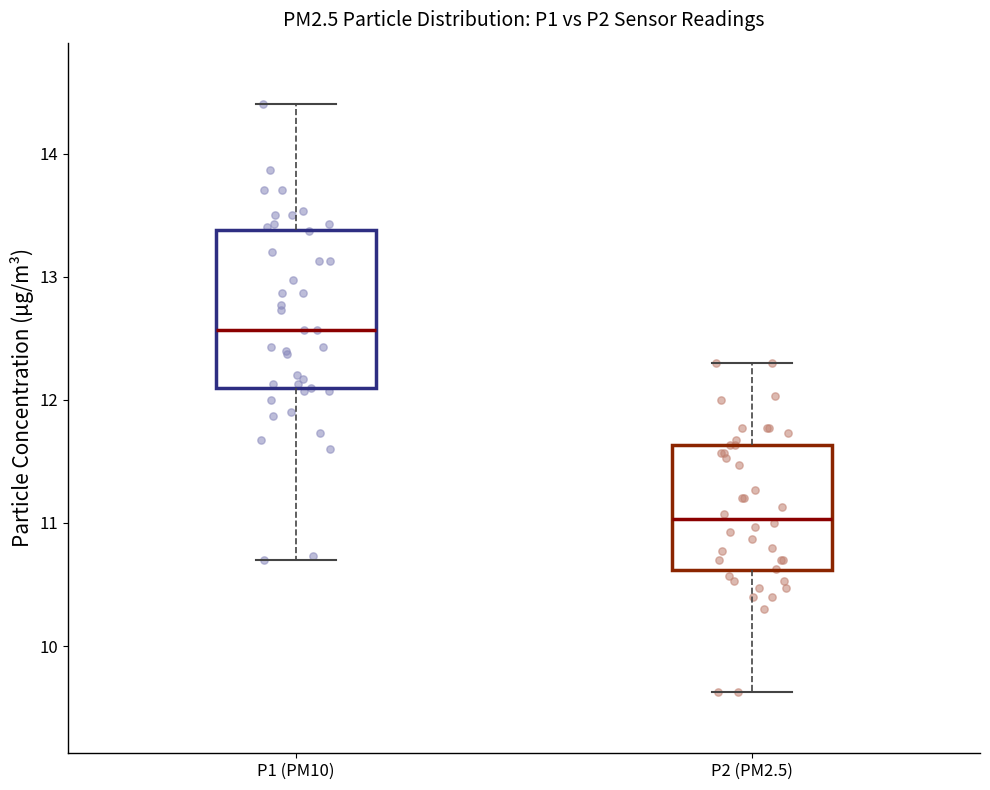

Which box's median line is the lowest?

P2 (PM2.5)